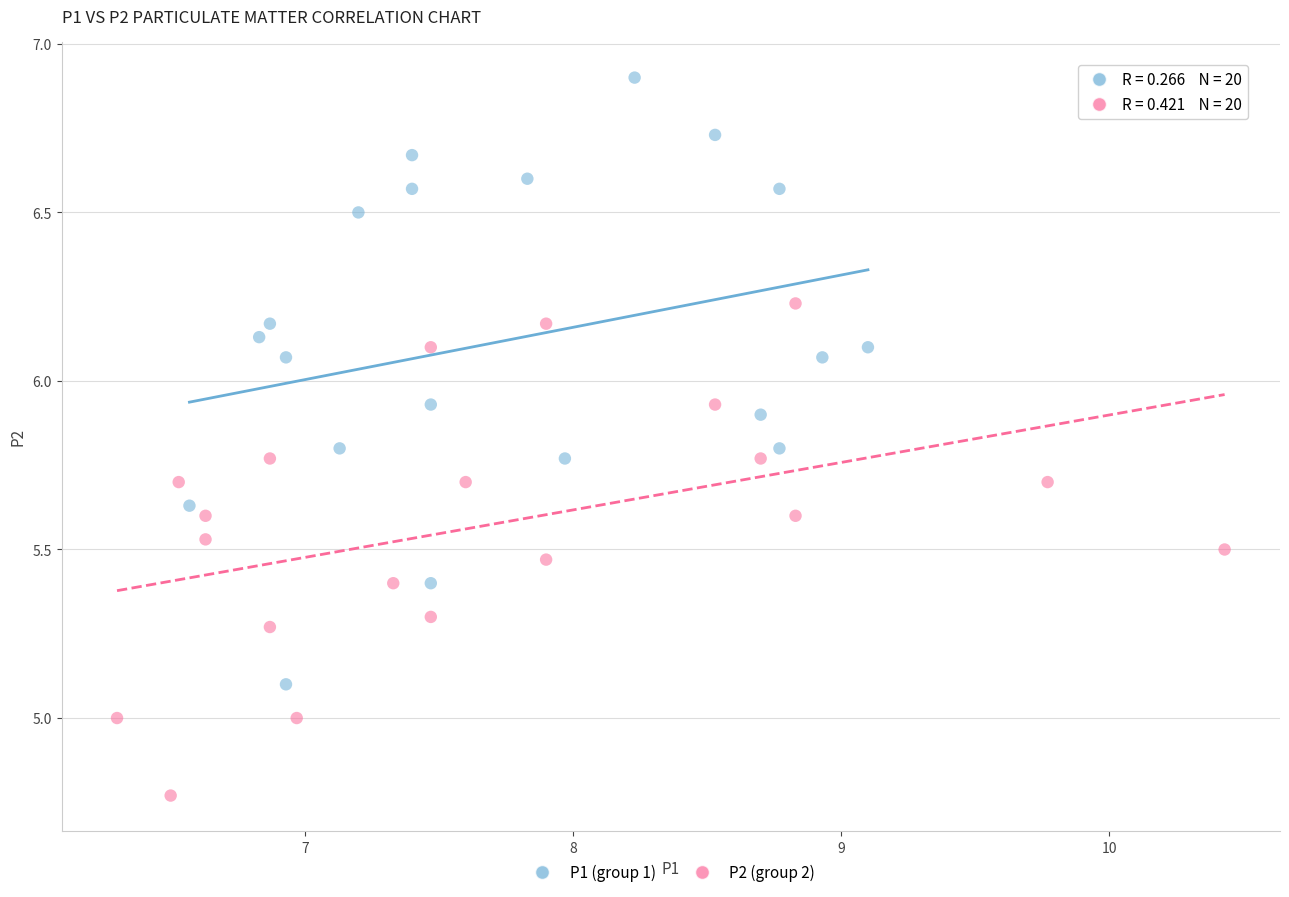

Which series contains the lowest Y value?

P2 (group 2)